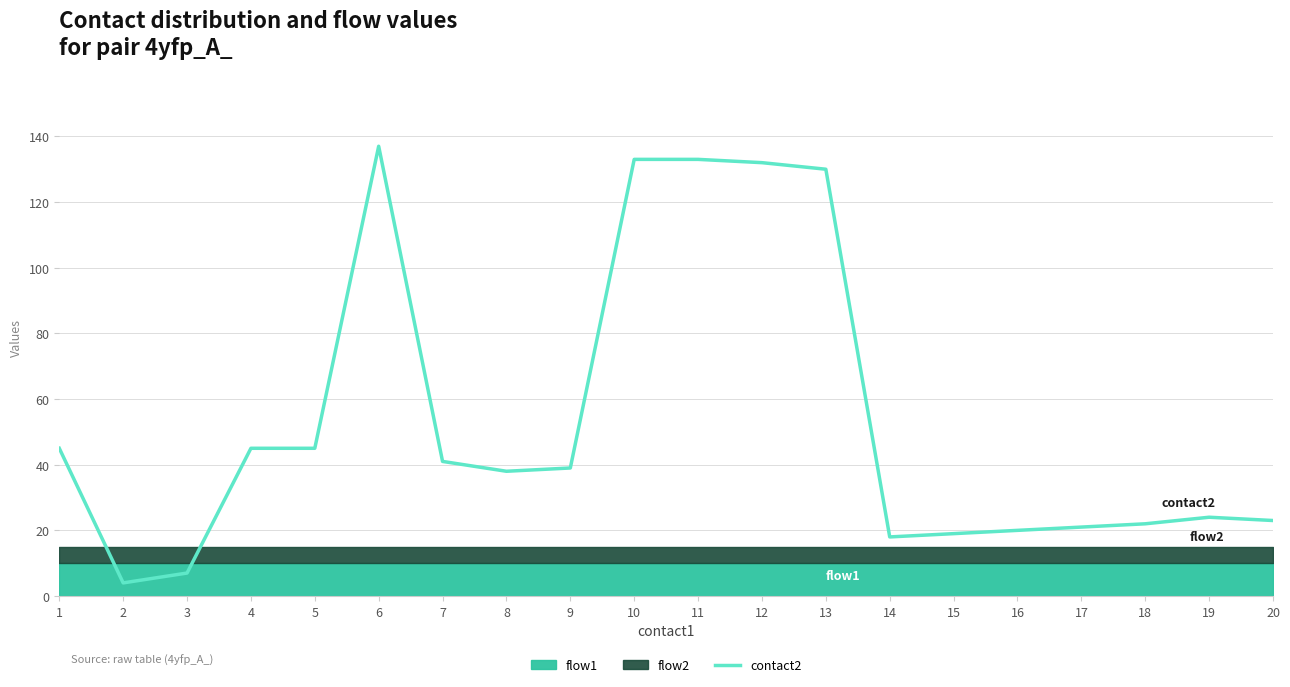

At which label does the data first exceed 39?

1